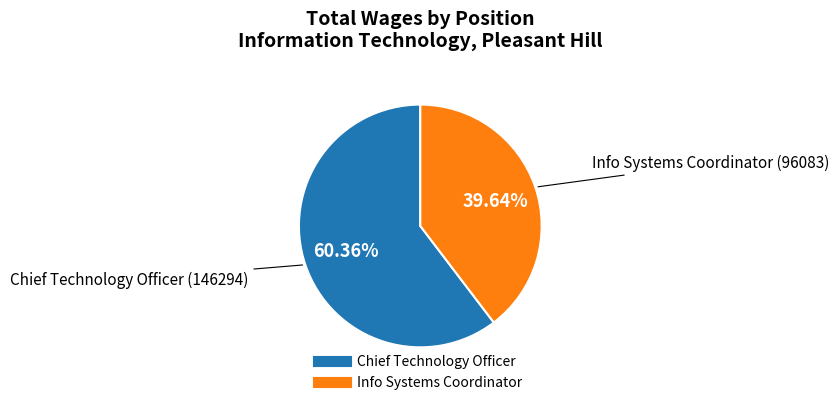

Which has a higher value, Chief Technology Officer or Info Systems Coordinator?

Chief Technology Officer